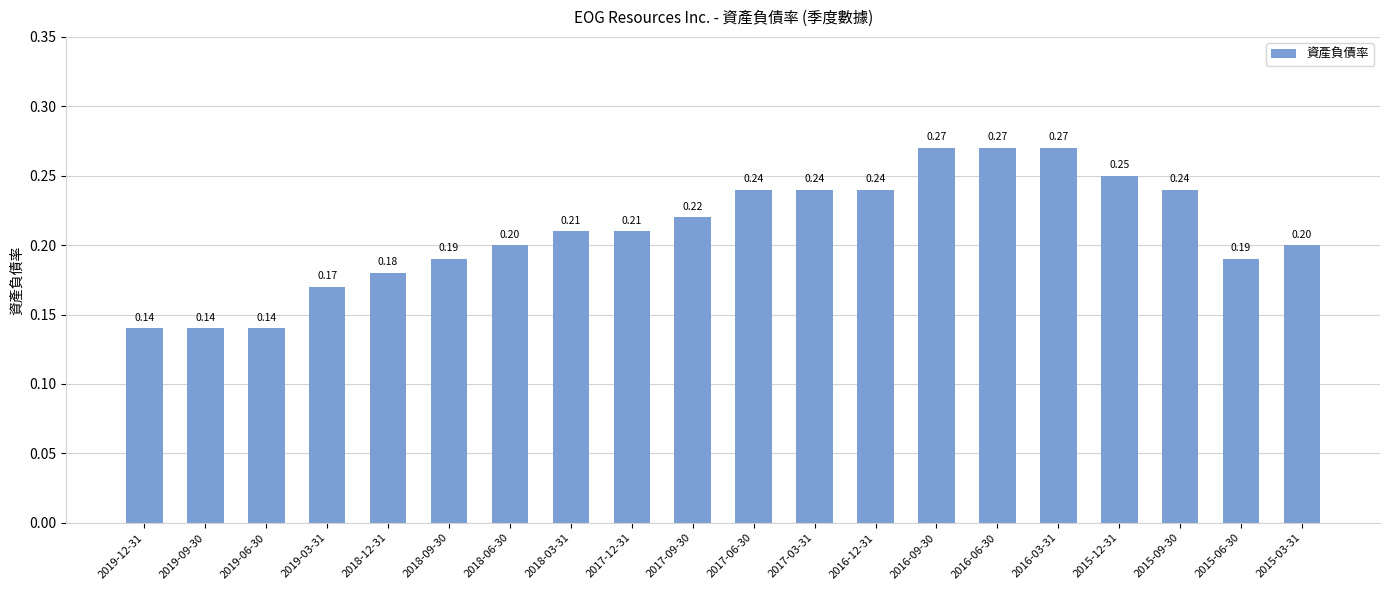

Does the chart contain stacked bars?

No